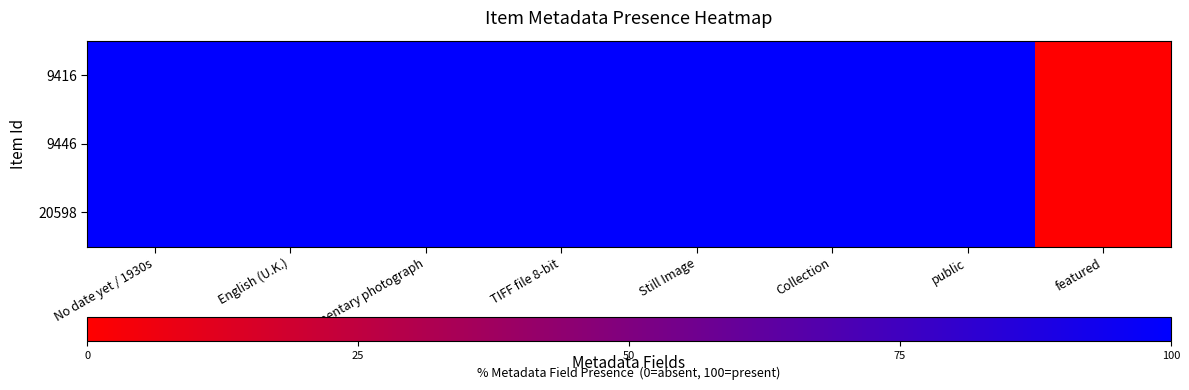

At how many categories does at least one series exceed 0?

7